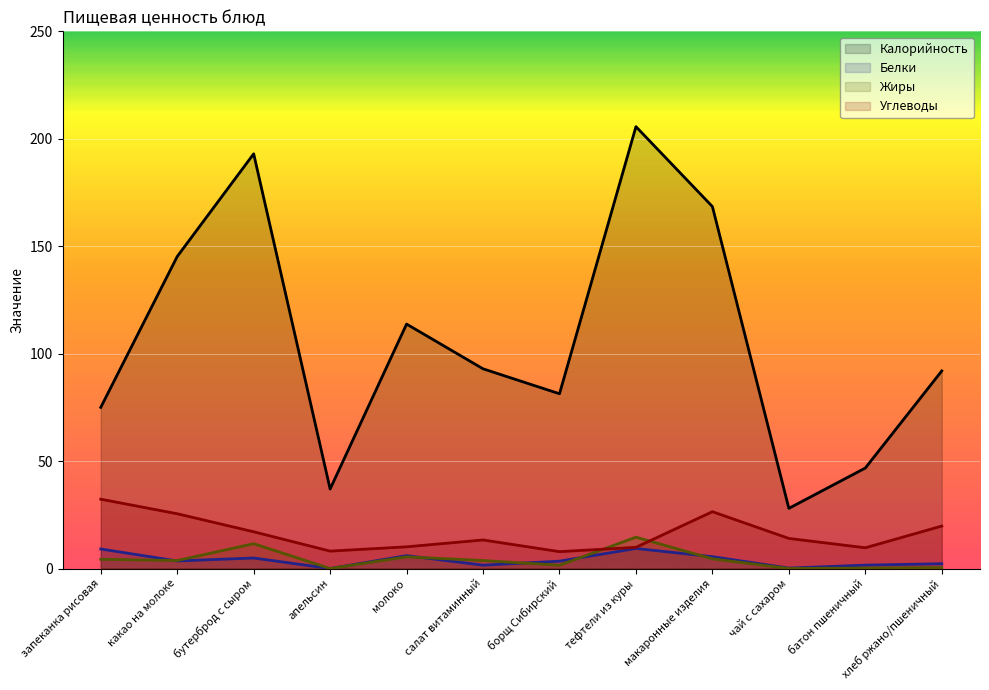

True or false: Углеводы and Калорийность cross at least once.

False